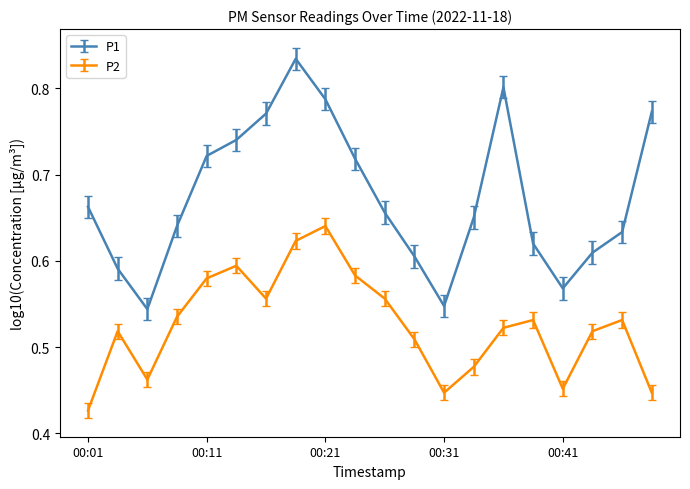

Which series has the largest total across all categories?

P1